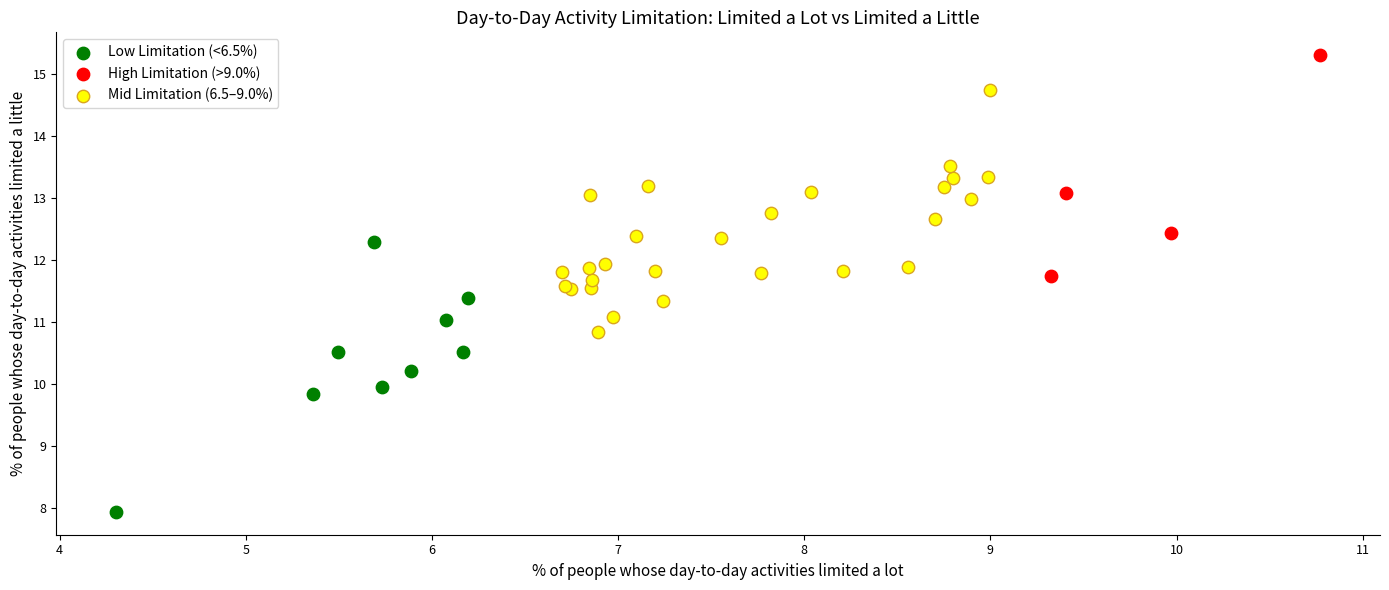

Which series contains the highest Y value?

High Limitation (>9.0%)